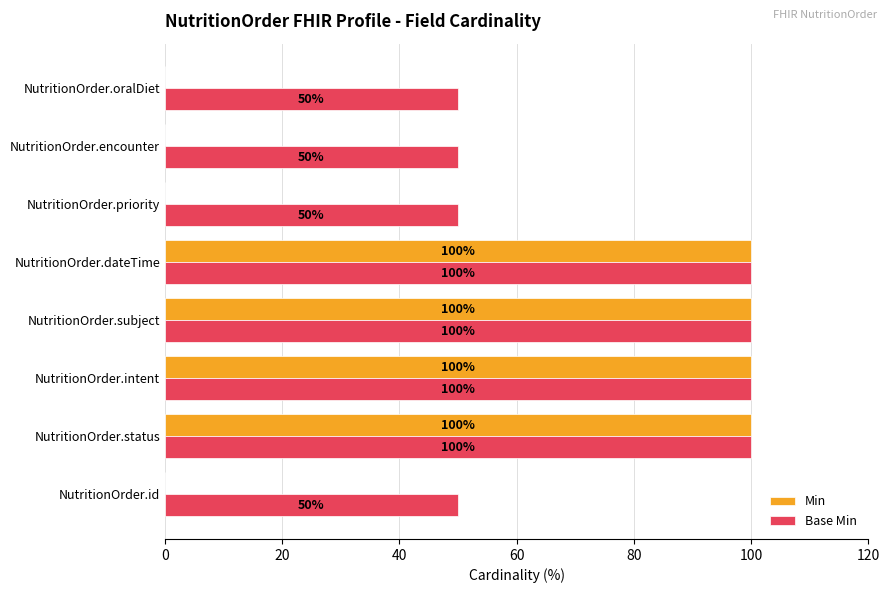

What are all the series names shown in the legend?

Min, Base Min